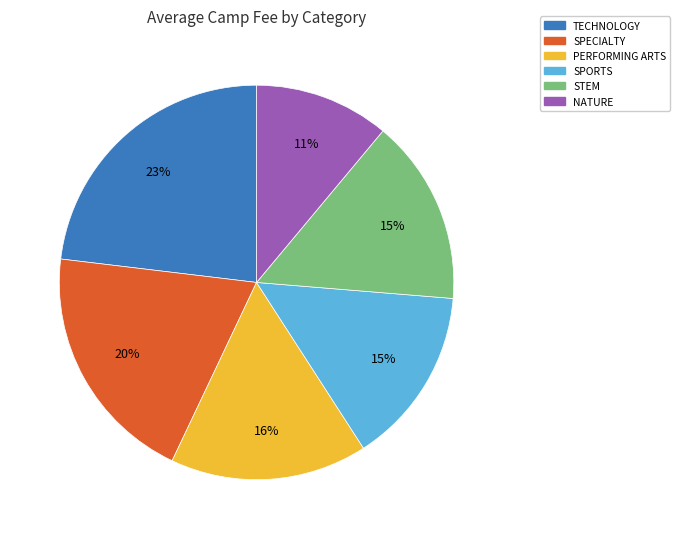

To the nearest percent, what is the difference between the largest and smallest slice percentages?

12%